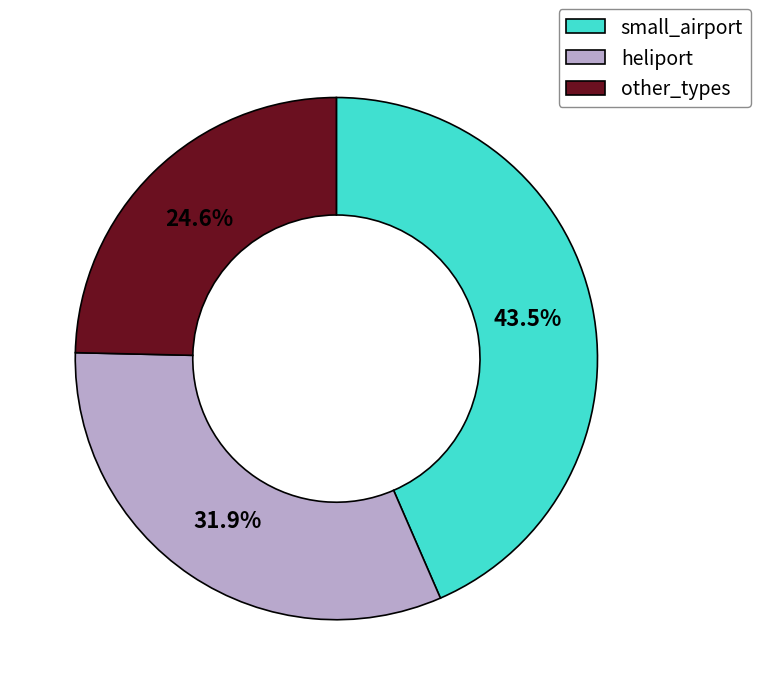

Rank the categories by value from highest to lowest.

small_airport, heliport, other_types